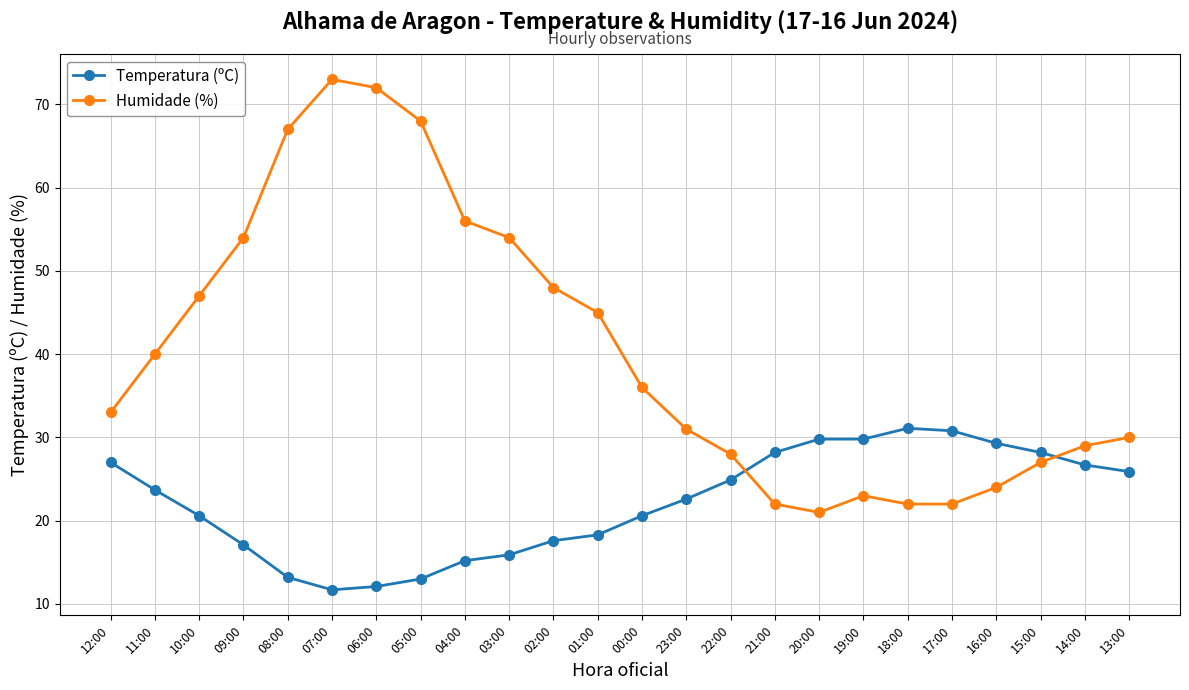

What is the label of the 11th point from the right?

23:00